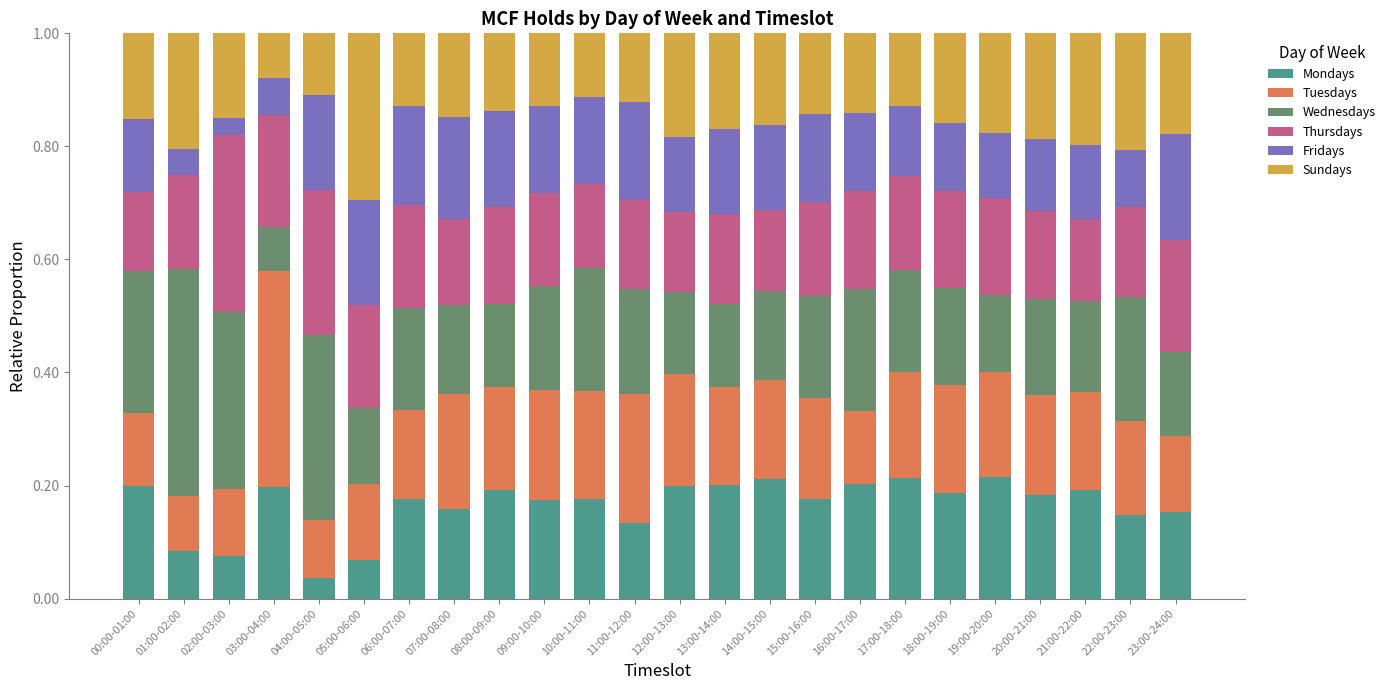

What is the total value across all series at 07:00-08:00?

1.0